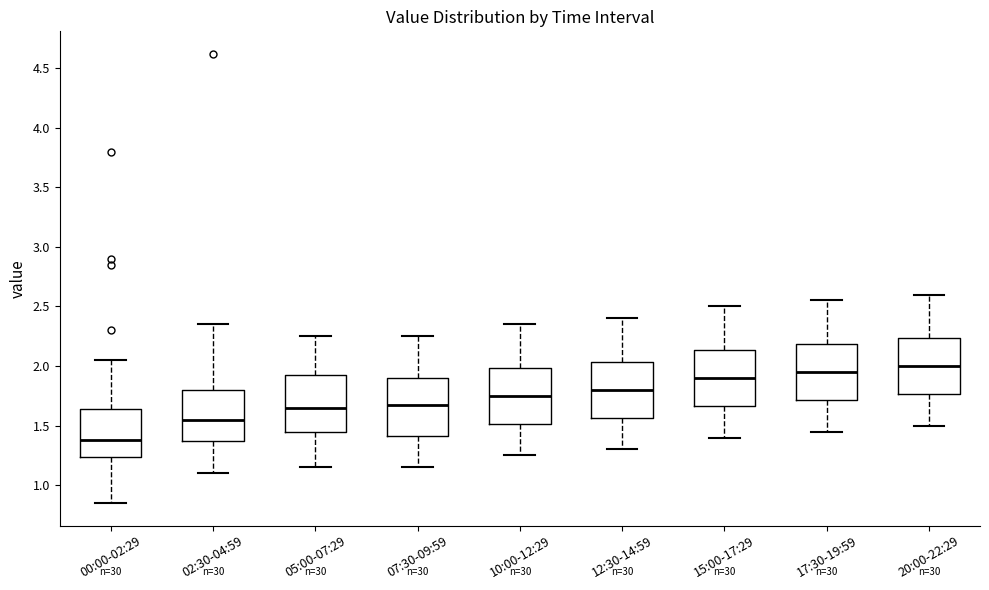

Reading left to right, read every box against the y-axis: the position of its median line, the range the box covers, and the ends of its whiskers. The values are not printed on the chart, so give them approximately, as read against the axis.

00:00-02:29: median 1.40, box 1.25 to 1.65, whiskers 0.85 to 2.05
02:30-04:59: median 1.55, box 1.35 to 1.80, whiskers 1.10 to 2.35
05:00-07:29: median 1.65, box 1.45 to 1.95, whiskers 1.15 to 2.25
07:30-09:59: median 1.70, box 1.40 to 1.90, whiskers 1.15 to 2.25
10:00-12:29: median 1.75, box 1.50 to 2.00, whiskers 1.25 to 2.35
12:30-14:59: median 1.80, box 1.55 to 2.05, whiskers 1.30 to 2.40
15:00-17:29: median 1.90, box 1.65 to 2.15, whiskers 1.40 to 2.50
17:30-19:59: median 1.95, box 1.70 to 2.20, whiskers 1.45 to 2.55
20:00-22:29: median 2.00, box 1.75 to 2.25, whiskers 1.50 to 2.60